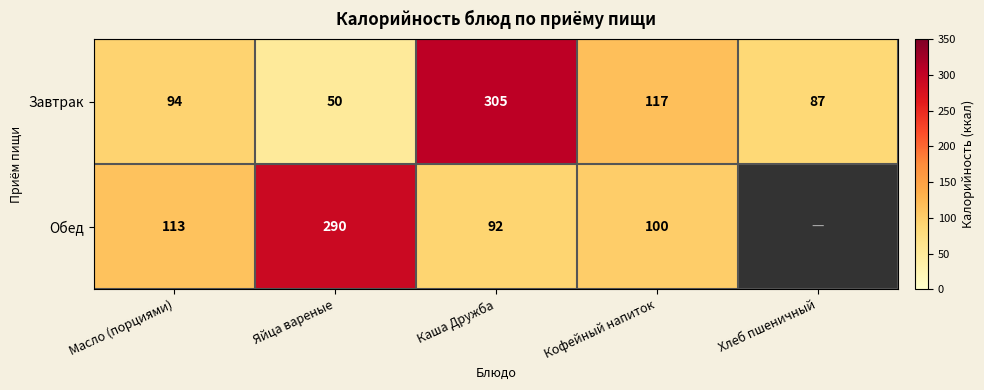

Where is Завтрак nearest to the value 177?

Кофейный напиток